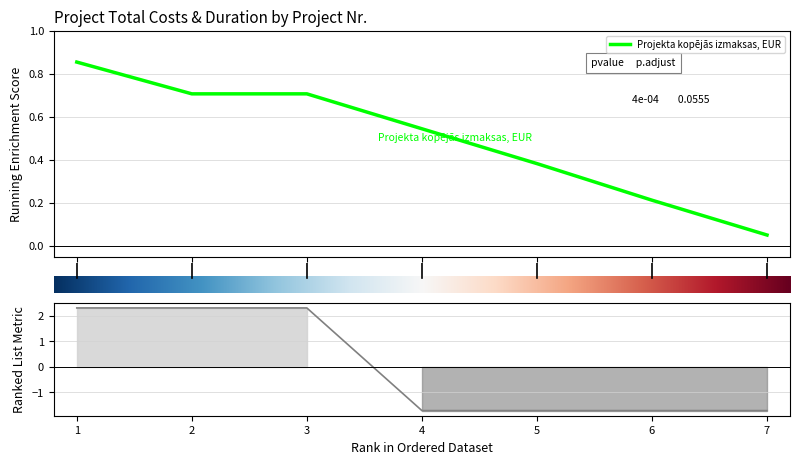

Is it true that the value at 1 is 3.9?

False